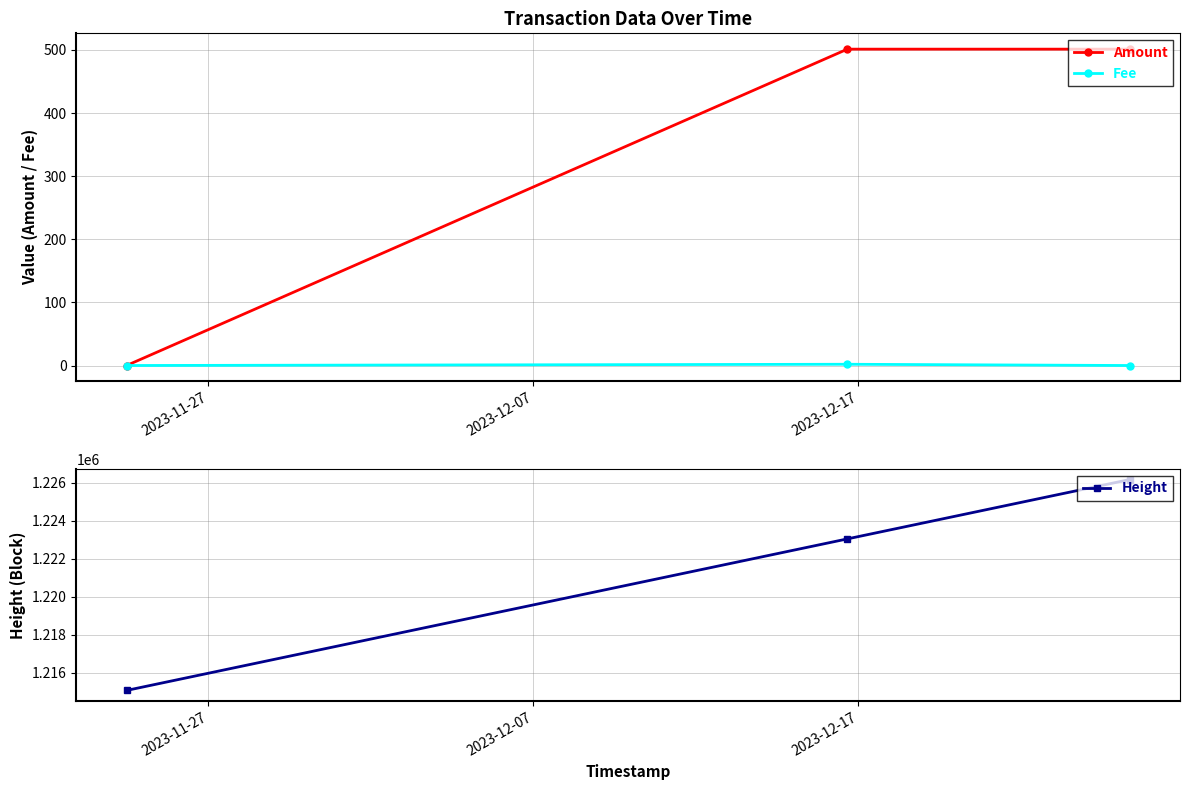

What is the value of the Height point at the 2nd from the left?

1223055